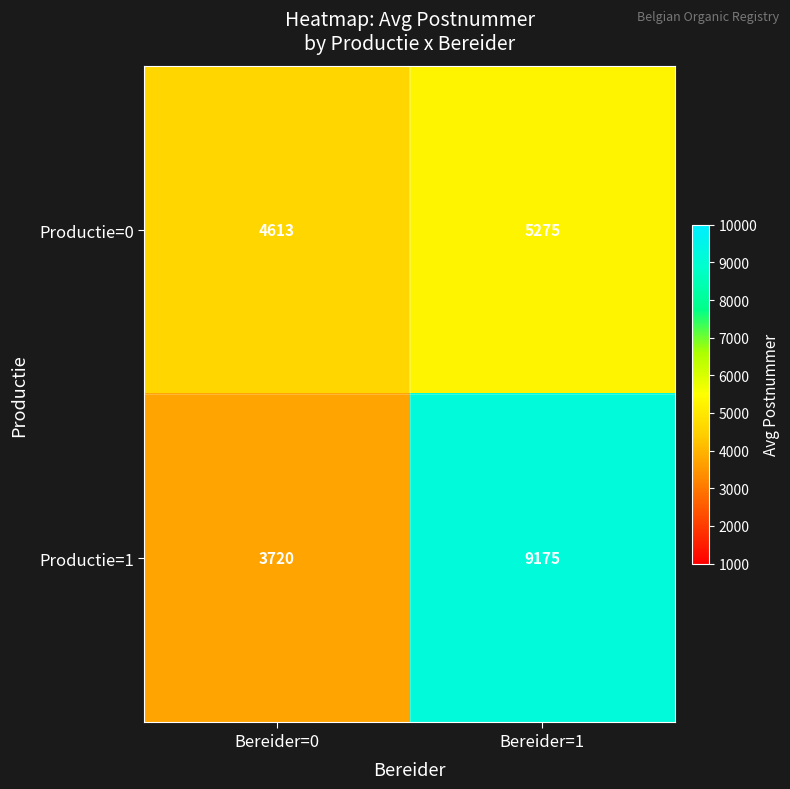

Rank the series at Bereider=1 from highest to lowest value.

Productie=1, Productie=0